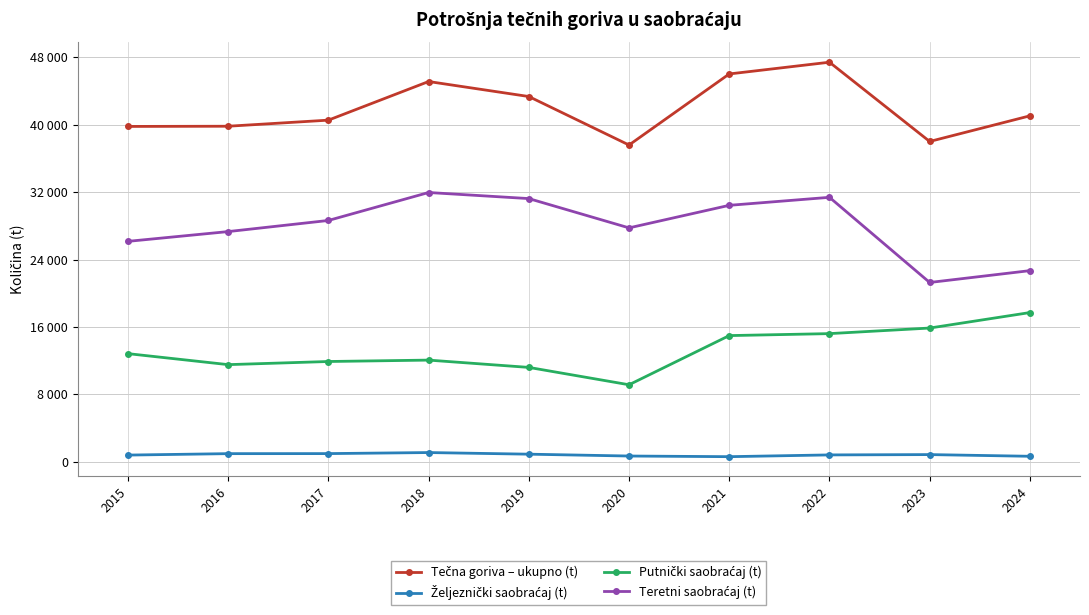

How many data points does each series have?

10